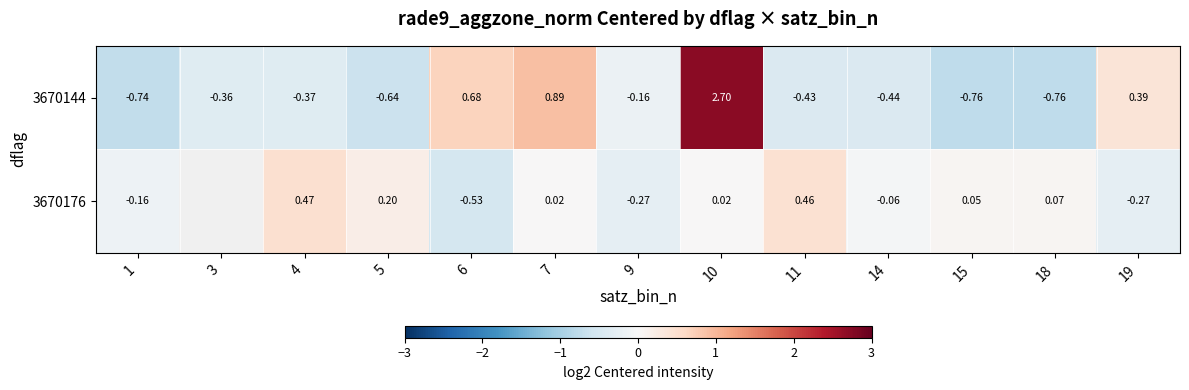

At which label does 3670144 first exceed 0?

6